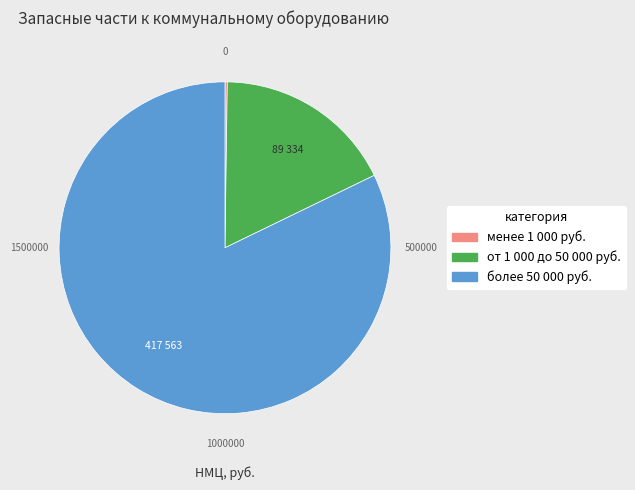

Is there any slice that represents more than half of the pie?

Yes